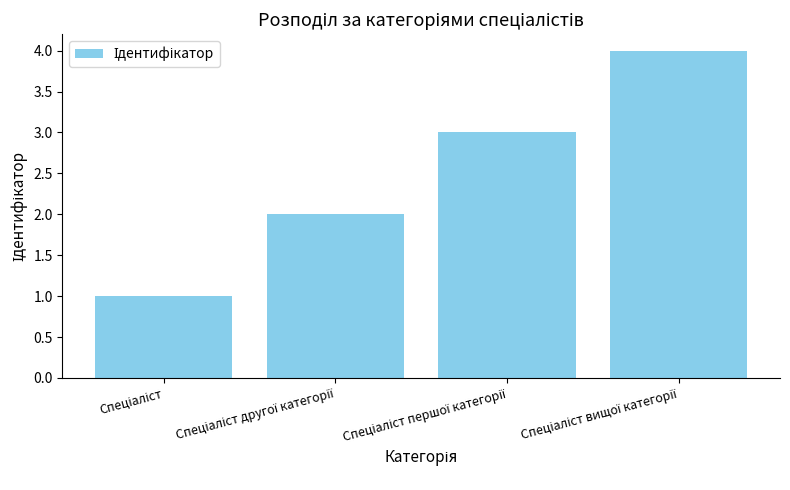

What is the greatest value displayed?

4